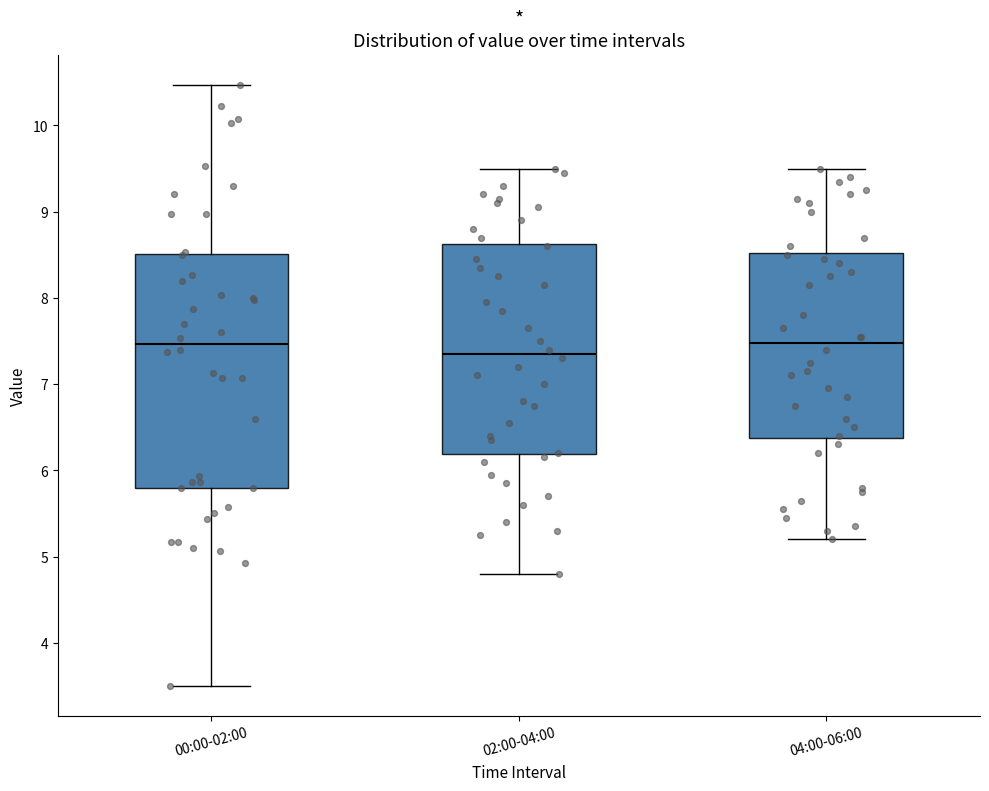

Which box's median line is the lowest?

02:00-04:00